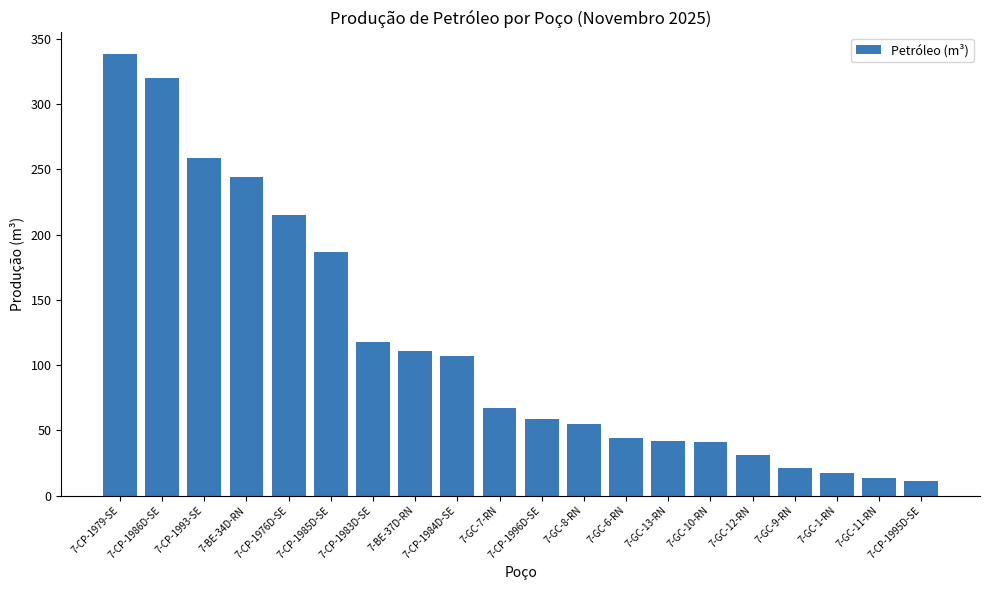

True or false: the data shows 426.8 at 7-CP-1986D-SE.

False